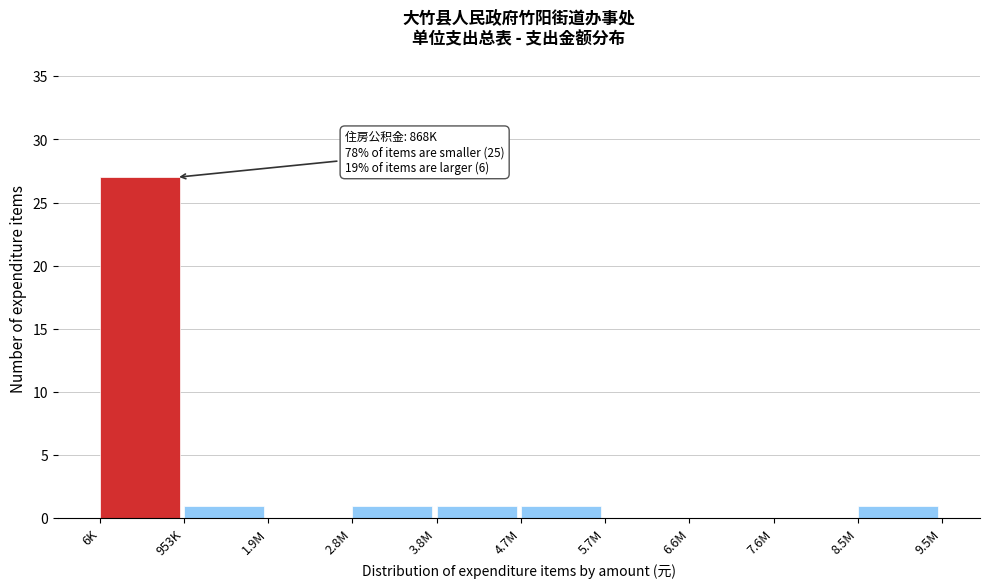

Reading left to right, extract all data points from this chart.

6K=27	953K=1	1.9M=0	2.8M=1	3.8M=1	4.7M=1	5.7M=0	6.6M=0	7.6M=0	8.5M=1